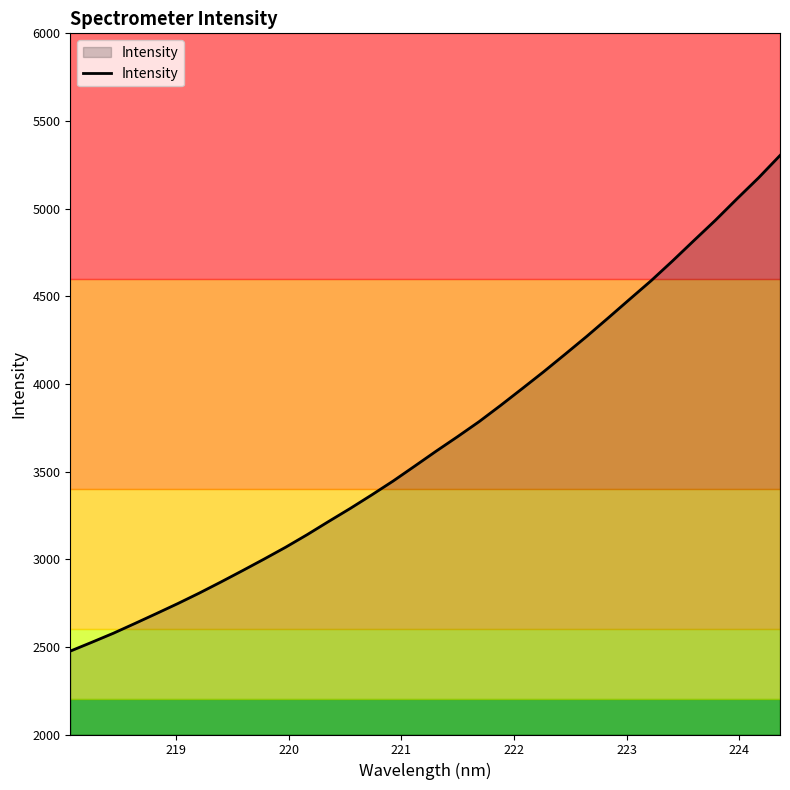

What is the highest value of the Intensity series?

5303.2